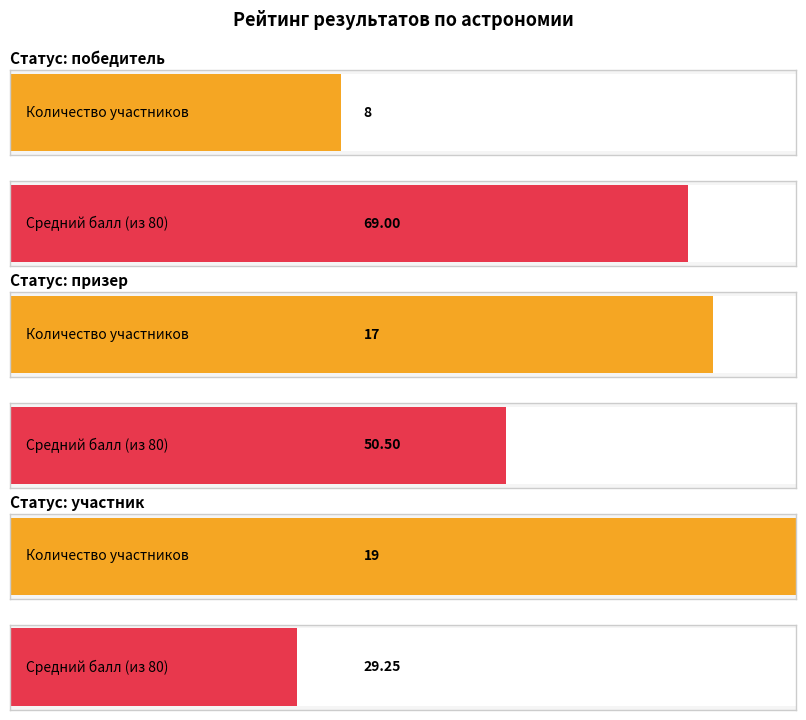

What position from the right is победитель?

2